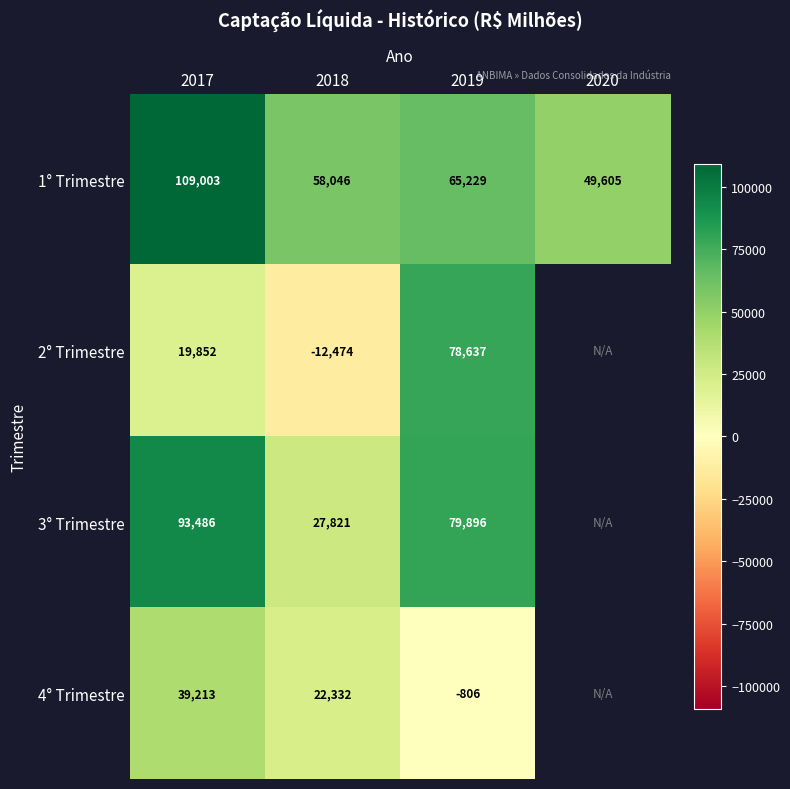

The value of 2° Trimestre at 2019 is 44096.0. True or false?

False